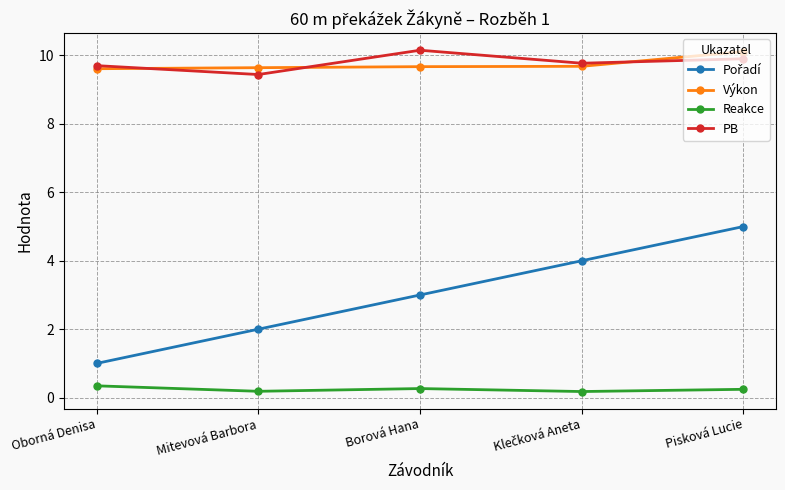

True or false: PB and Reakce intersect in this chart.

False